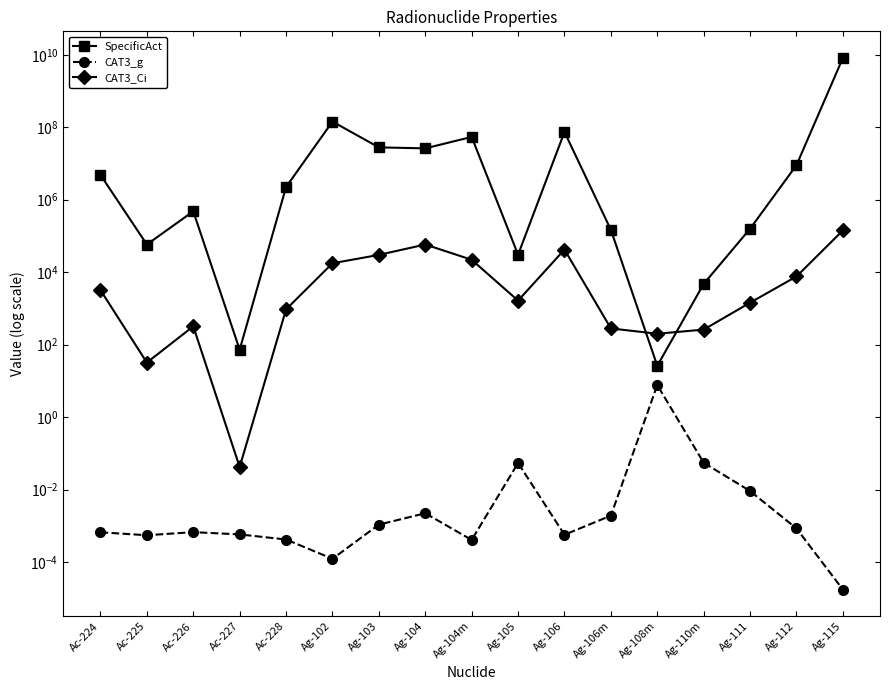

Where is CAT3_Ci nearest to the value 71000?

Ag-104